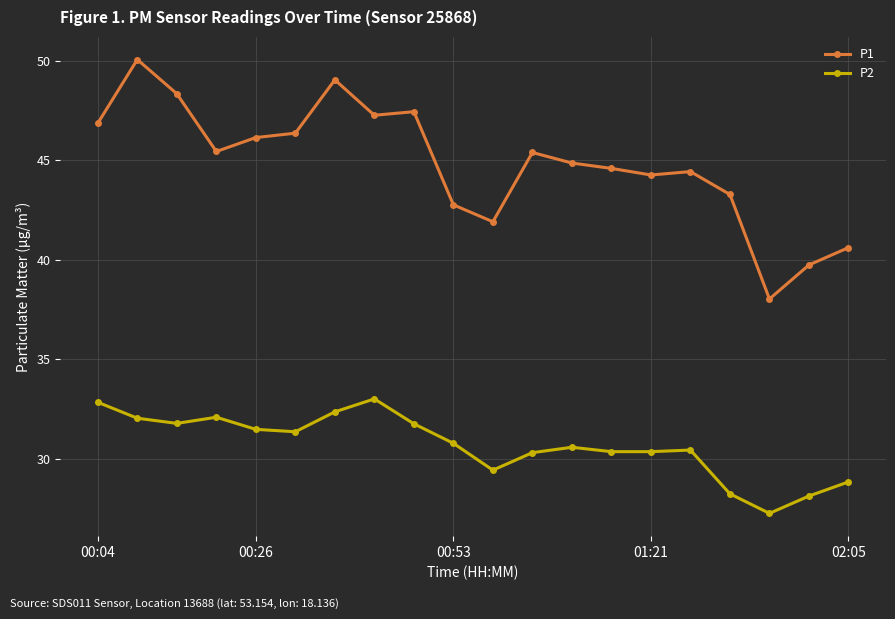

Which series has the widest spread of values?

P1